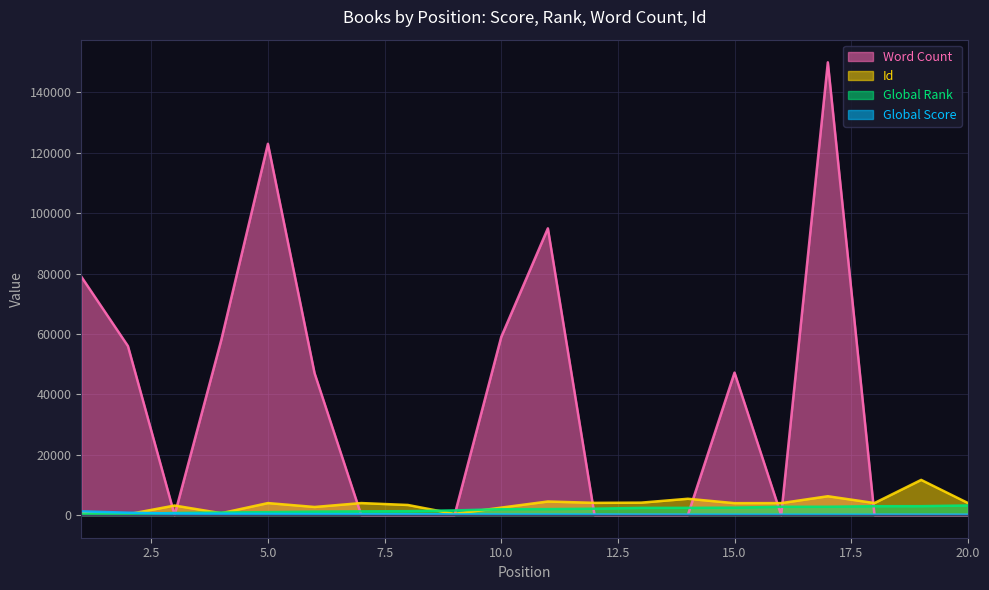

Rank the categories by Global Rank value from highest to lowest.

20, 19, 18, 17, 16, 15, 14, 13, 12, 11, 10, 9, 8, 7, 6, 5, 4, 3, 2, 1